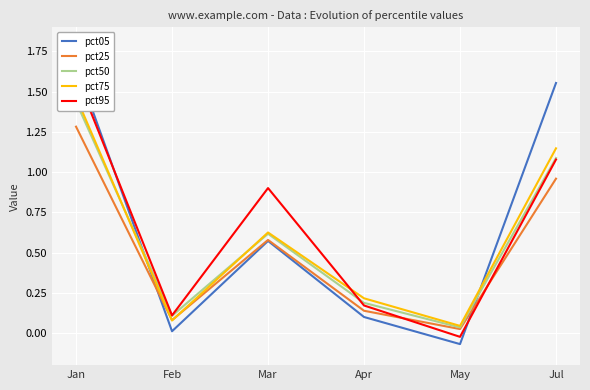

At how many categories does at least one series exceed 1?

2